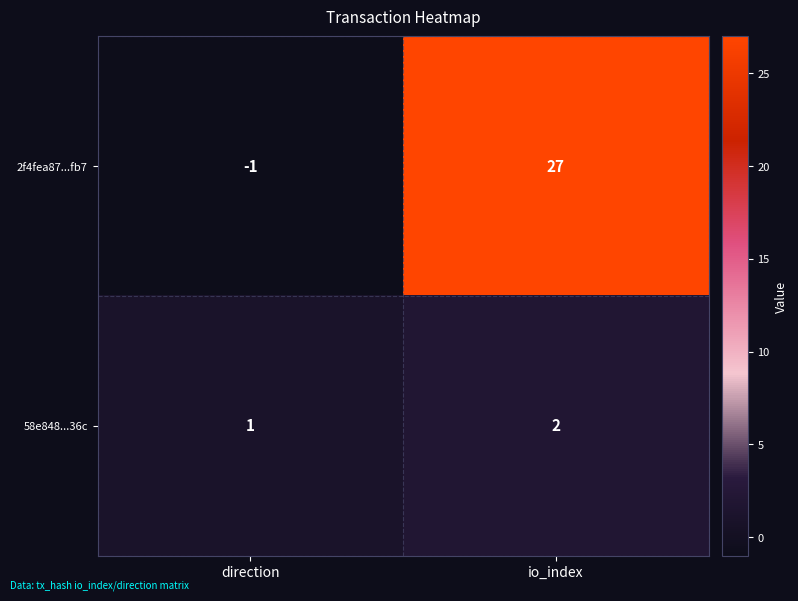

Between direction and io_index, which series saw the biggest shift?

2f4fea87...fb7